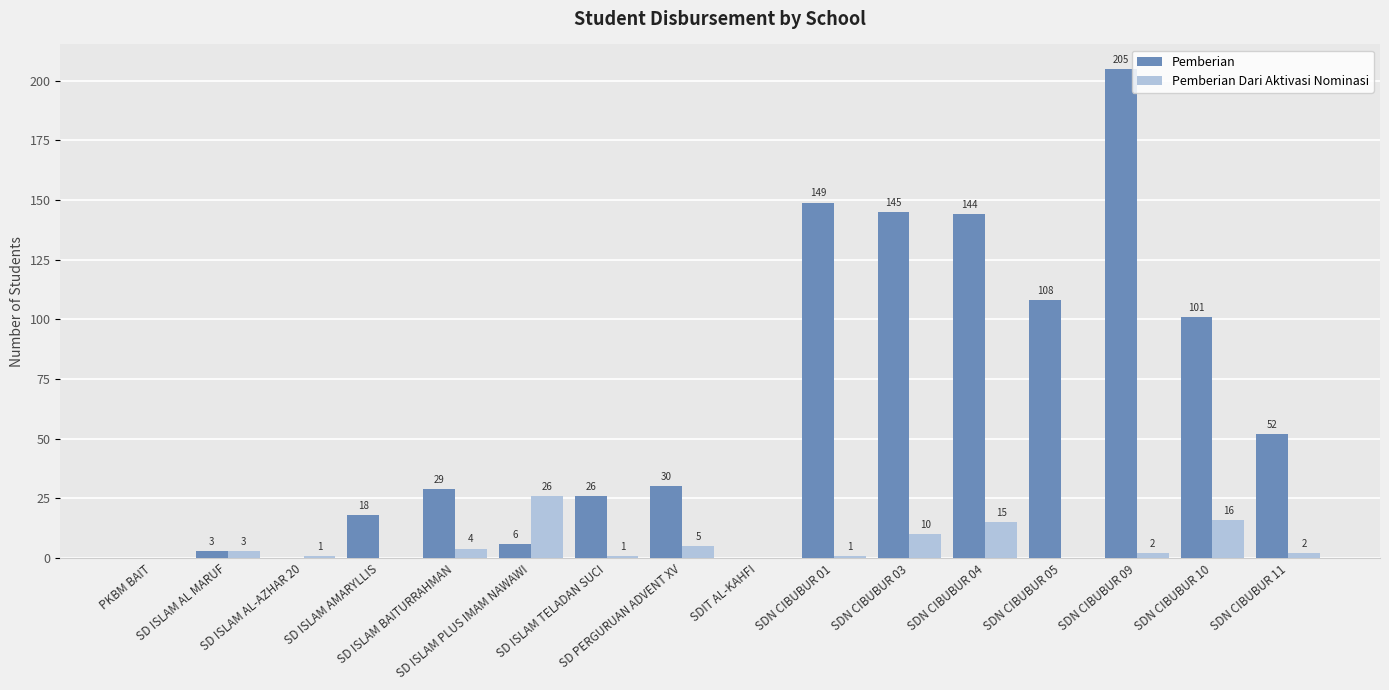

What is the sum of all Pemberian values?

1016